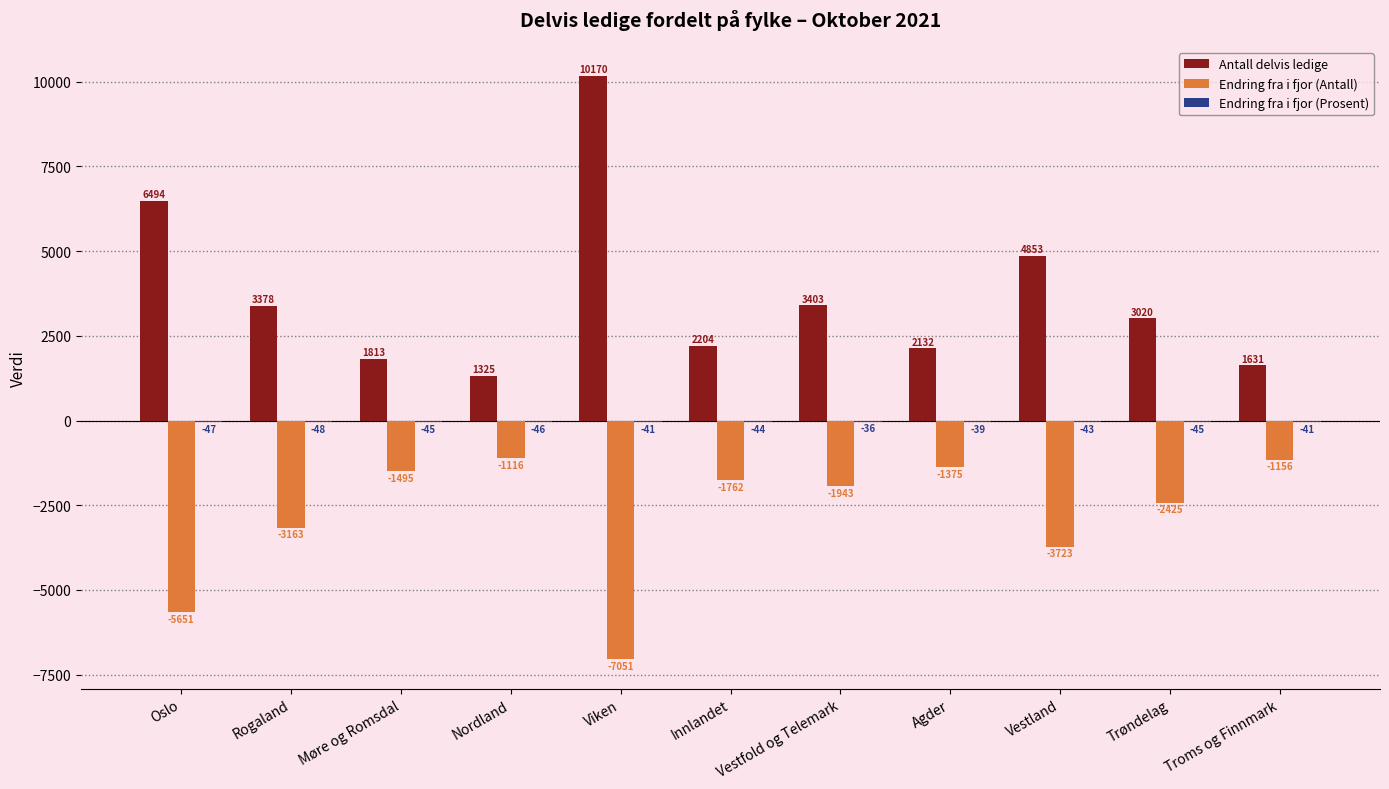

The Antall delvis ledige series shows 1325 at Nordland. True or false?

True